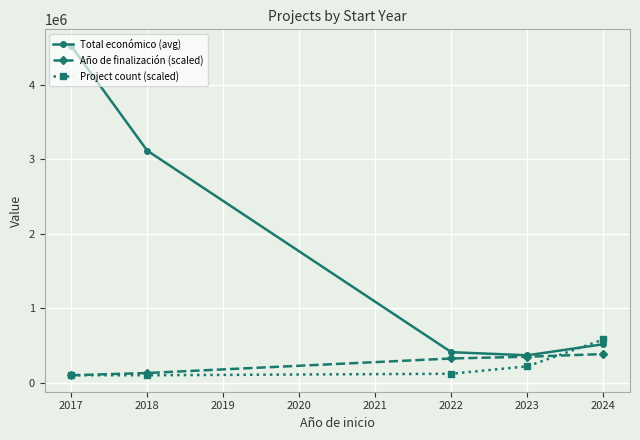

What is the minimum value shown in the chart?

100000.0